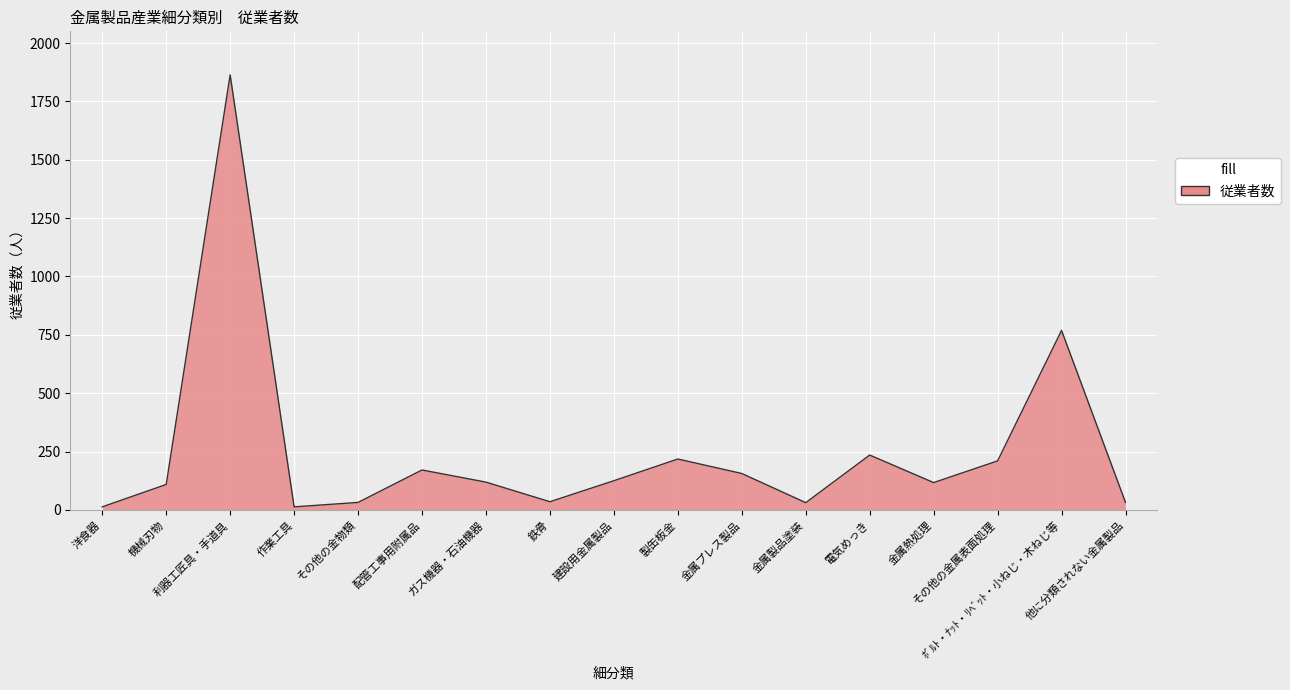

What is the greatest value displayed?

1864